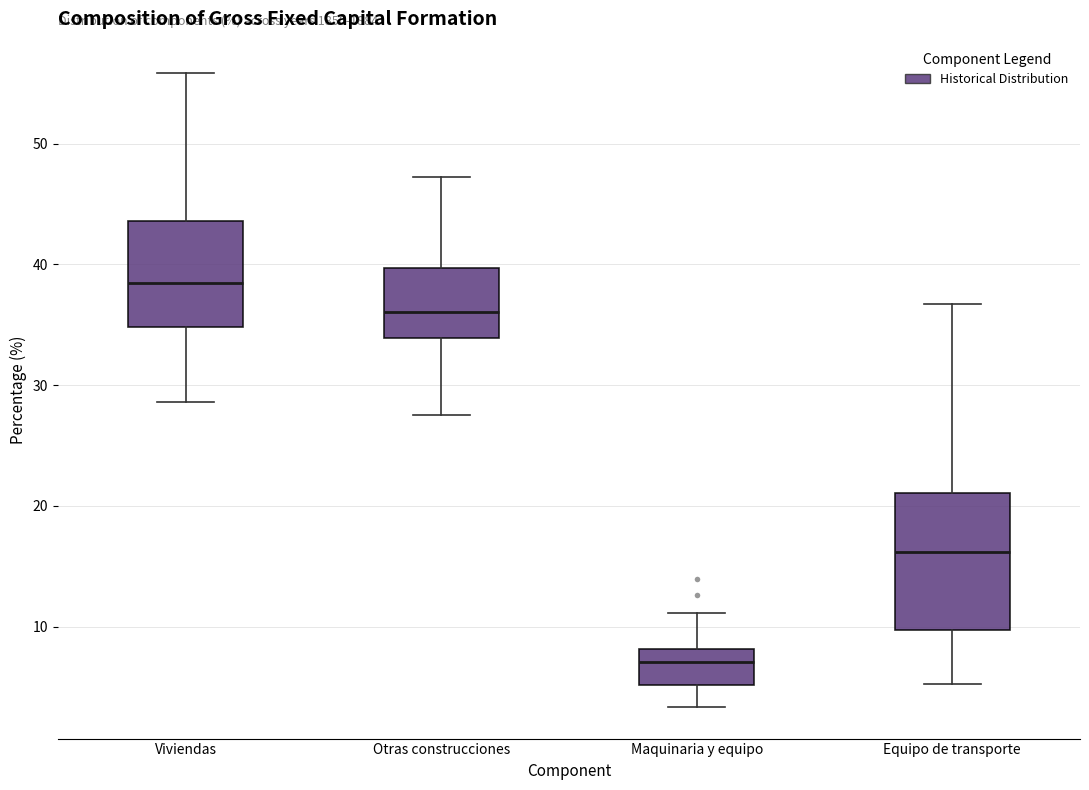

Where does the median line of the box for Viviendas sit on the y-axis? The values are not printed on the chart, so give them approximately, as read against the axis.

38